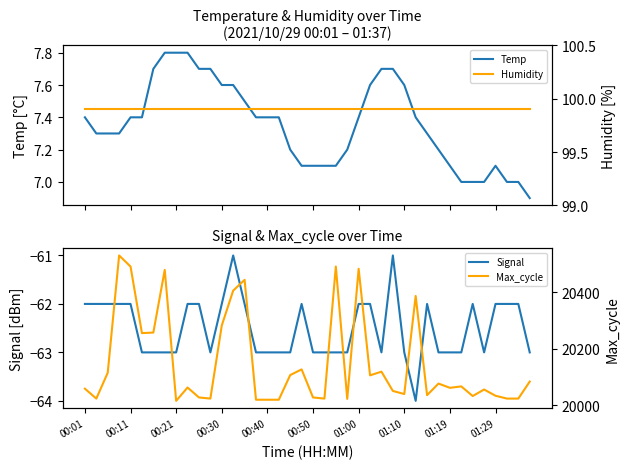

Is it true that Signal equals -14 at 00:01?

False